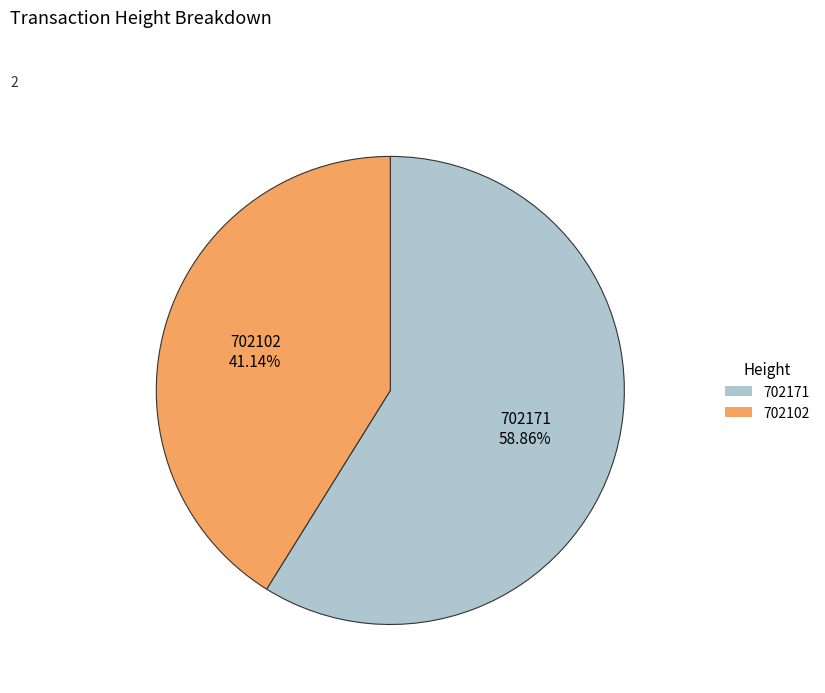

Which category has the smallest portion of the pie?

702102